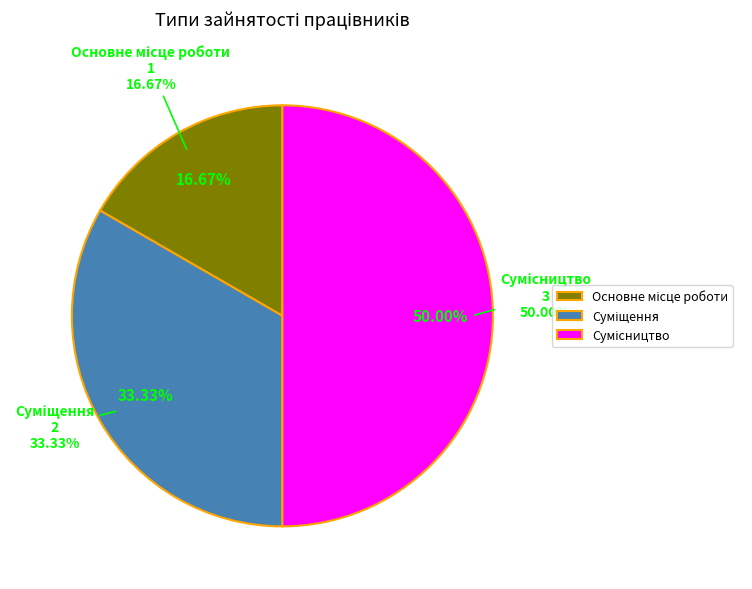

Which slice is the smallest?

Основне місце роботи